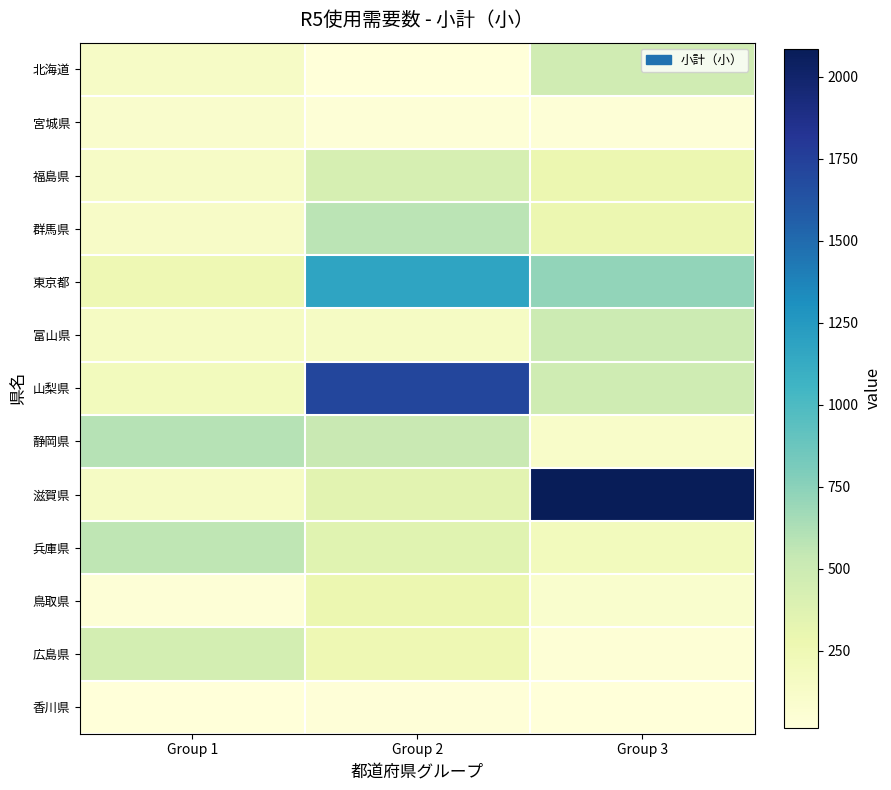

What is the total value across all series at Group 2?

5886